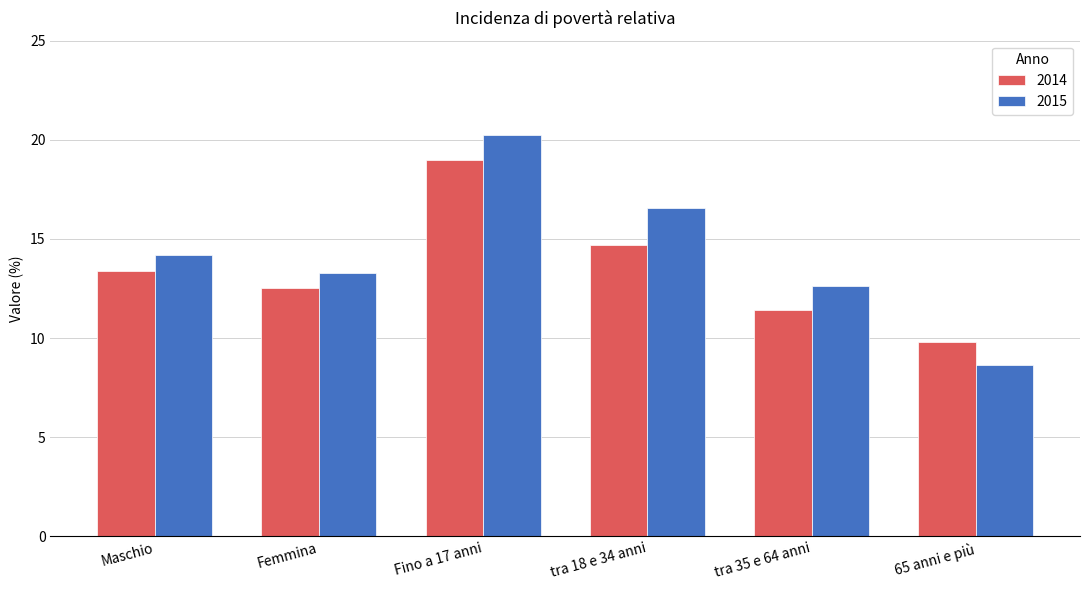

Reading left to right, list all the values displayed in this chart.

2014: Maschio=13.4	Femmina=12.5	Fino a 17 anni=19.0	tra 18 e 34 anni=14.7	tra 35 e 64 anni=11.4	65 anni e più=9.8
2015: Maschio=14.2	Femmina=13.3	Fino a 17 anni=20.2	tra 18 e 34 anni=16.6	tra 35 e 64 anni=12.7	65 anni e più=8.6